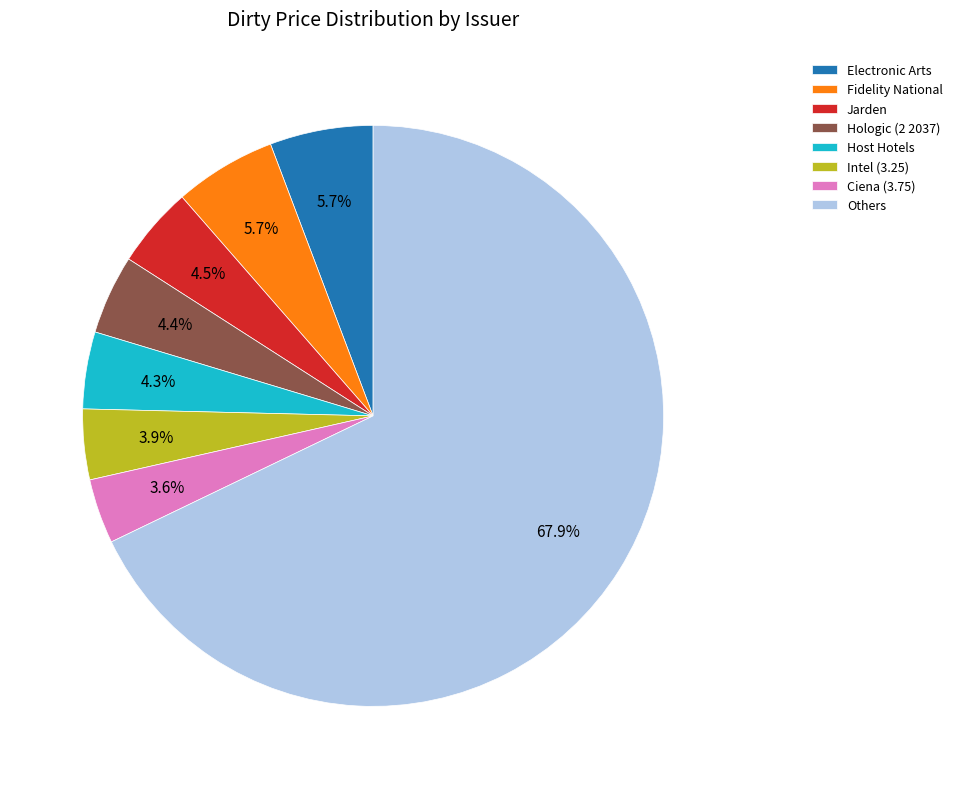

True or false: Hologic (2 2037) accounts for 4% of the total.

True